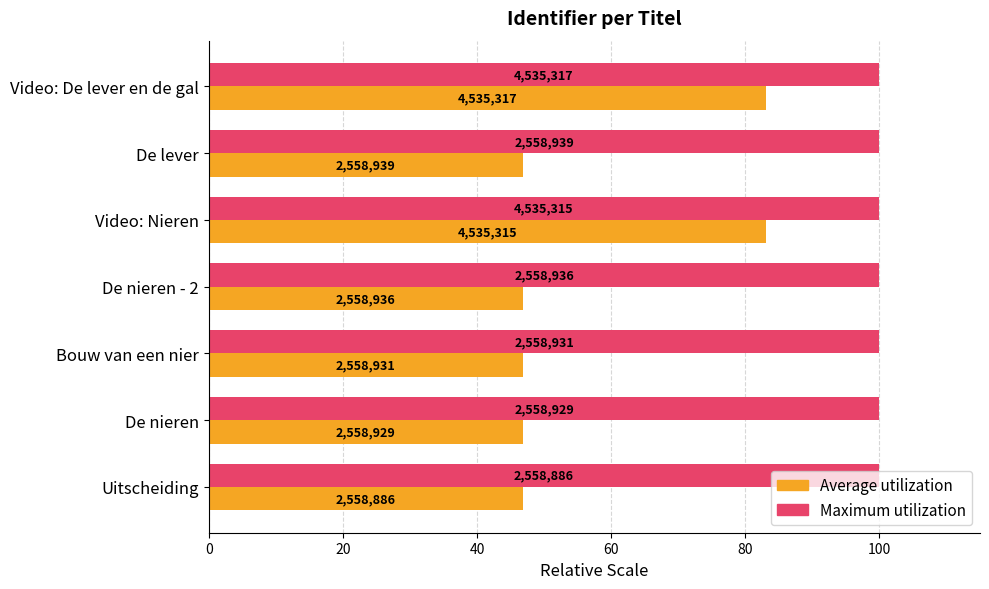

What are all the series names shown in the legend?

Average utilization, Maximum utilization